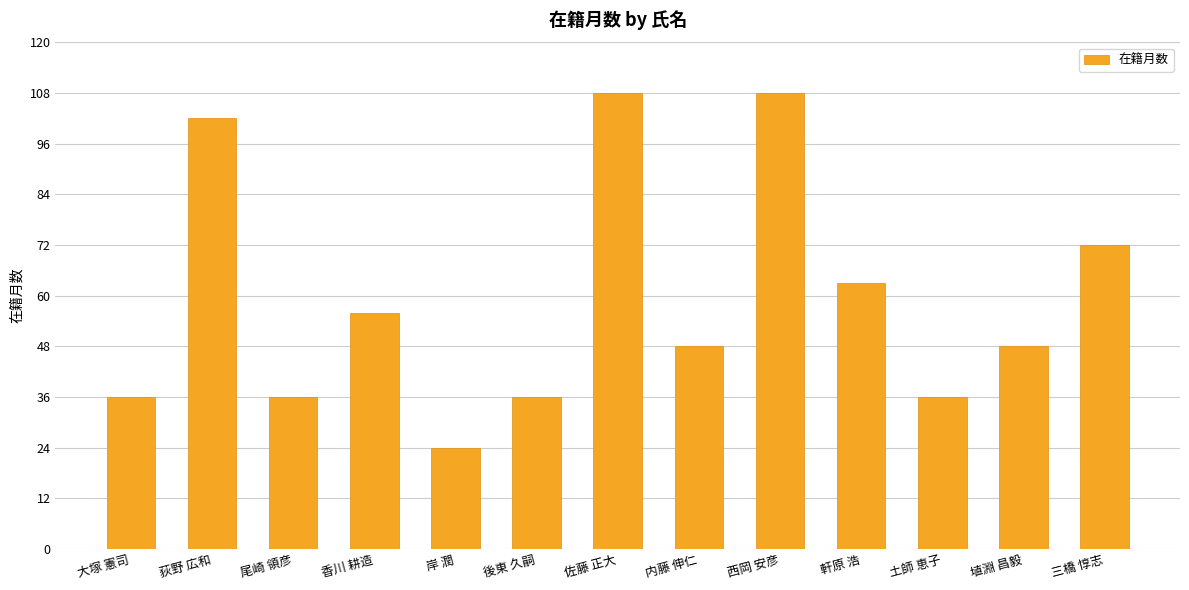

What is the approximate value at 内藤 伸仁, to the nearest 10?

50